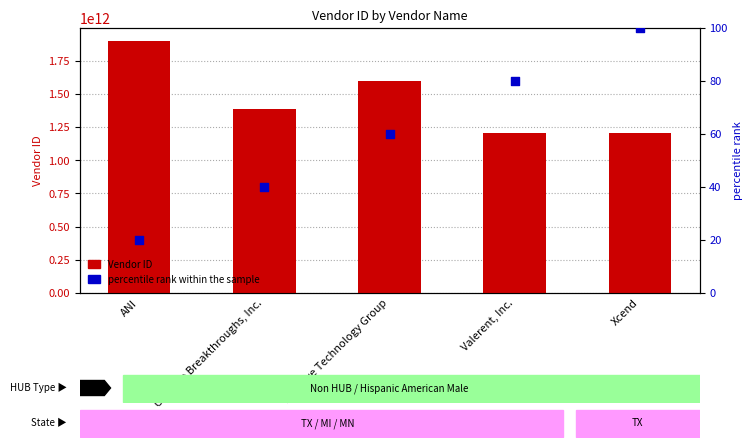

Which series contains the highest Y value?

Vendor ID